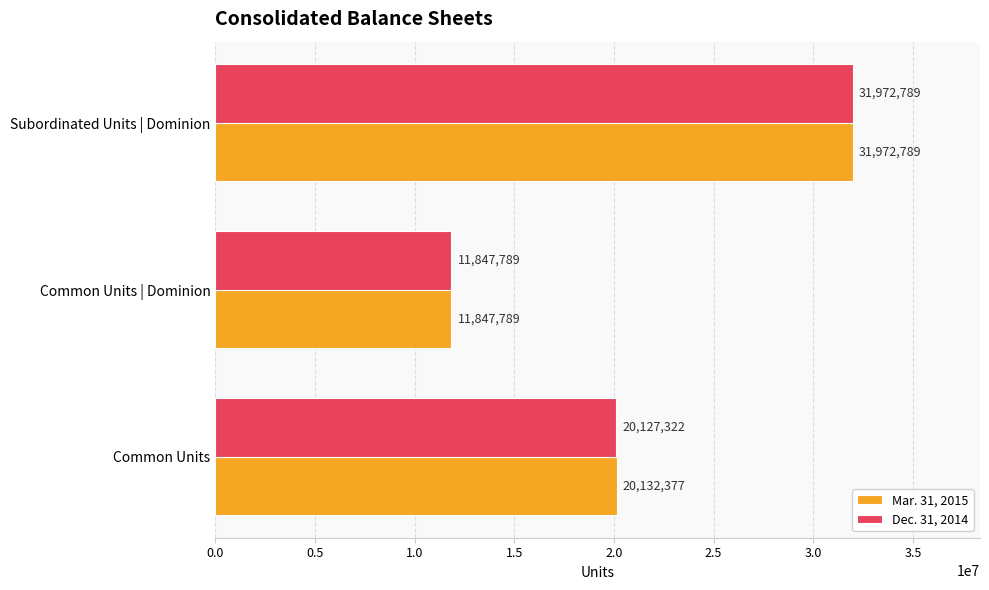

What is the spread (max minus min) of values at Common Units?

5055